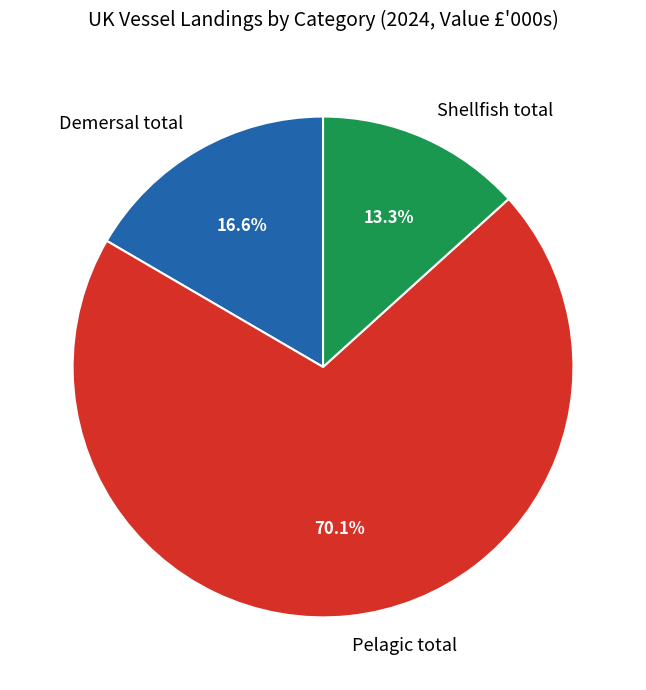

To the nearest percent, what portion does Pelagic total represent?

70%